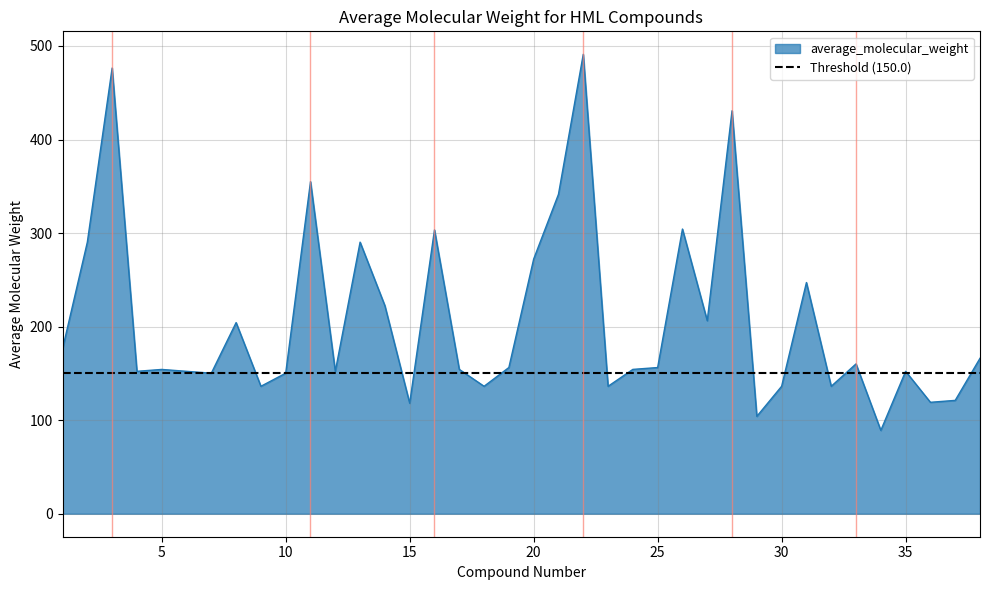

Is it true that the value at 10 is 150.2?

True